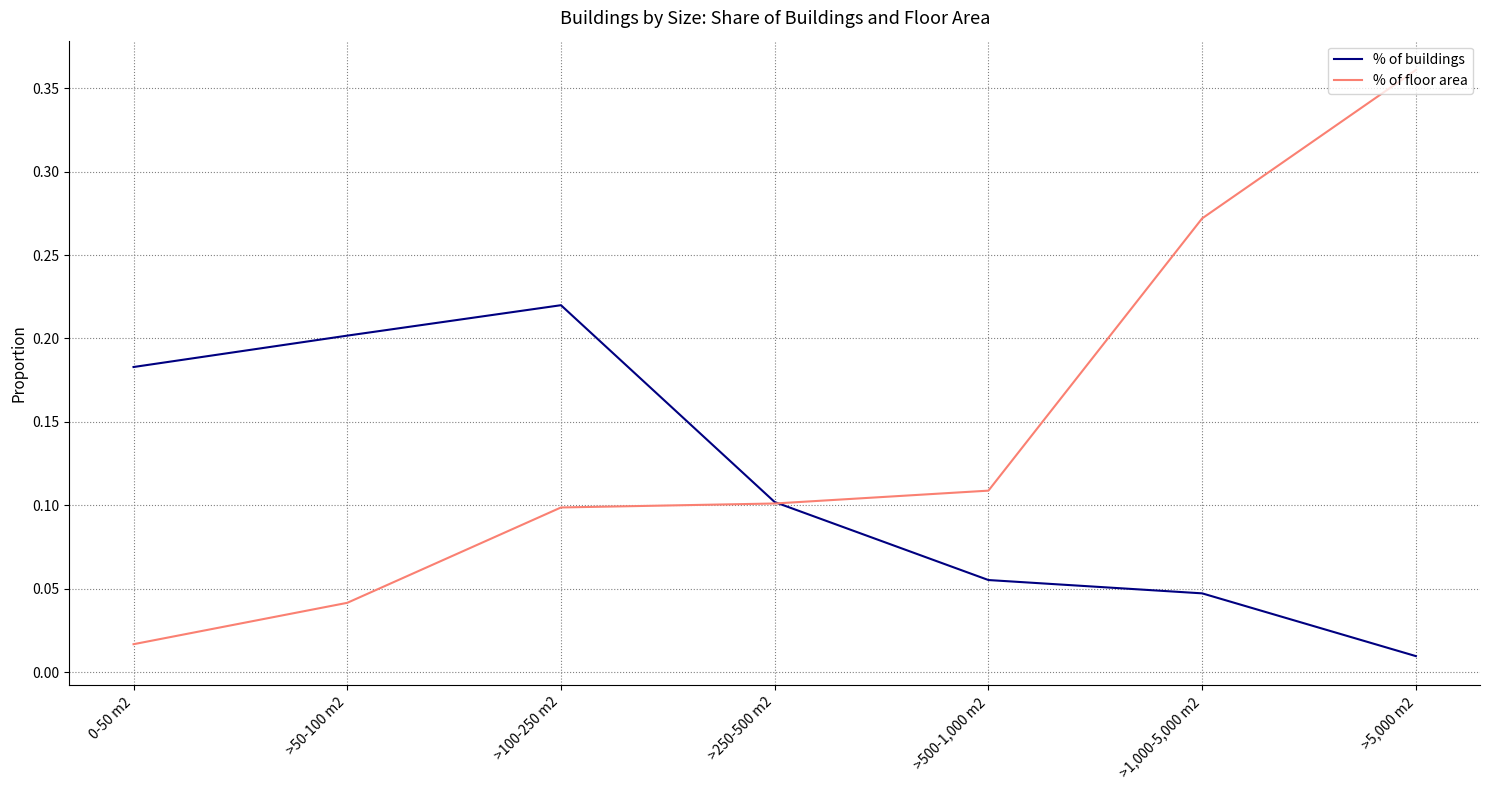

How many times do % of floor area and % of buildings cross each other?

1